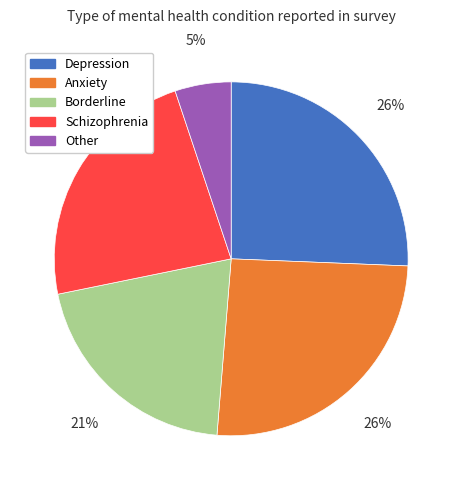

What is the ratio of the value at Other to the value at Anxiety?

0.2